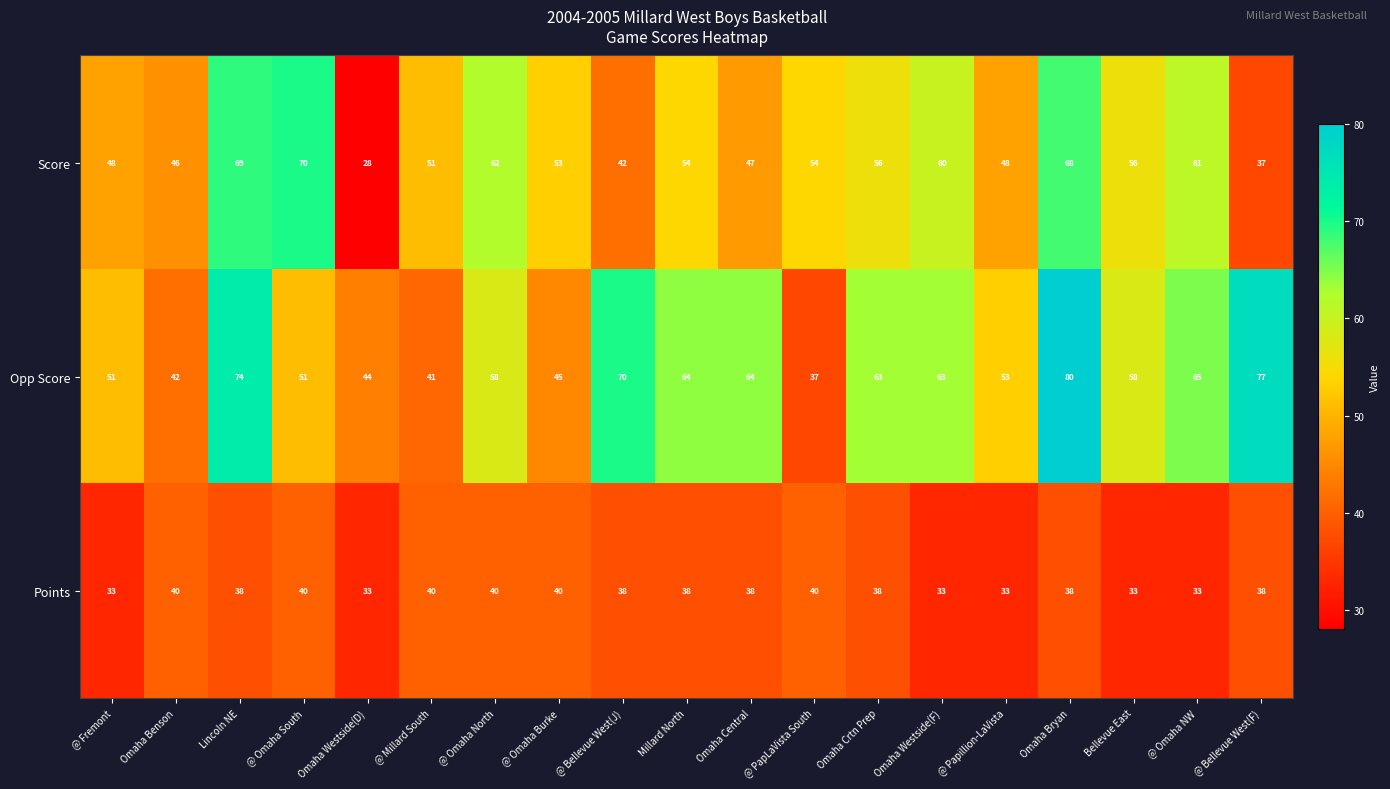

What is the difference between the maximum and minimum values in the Points series?

7